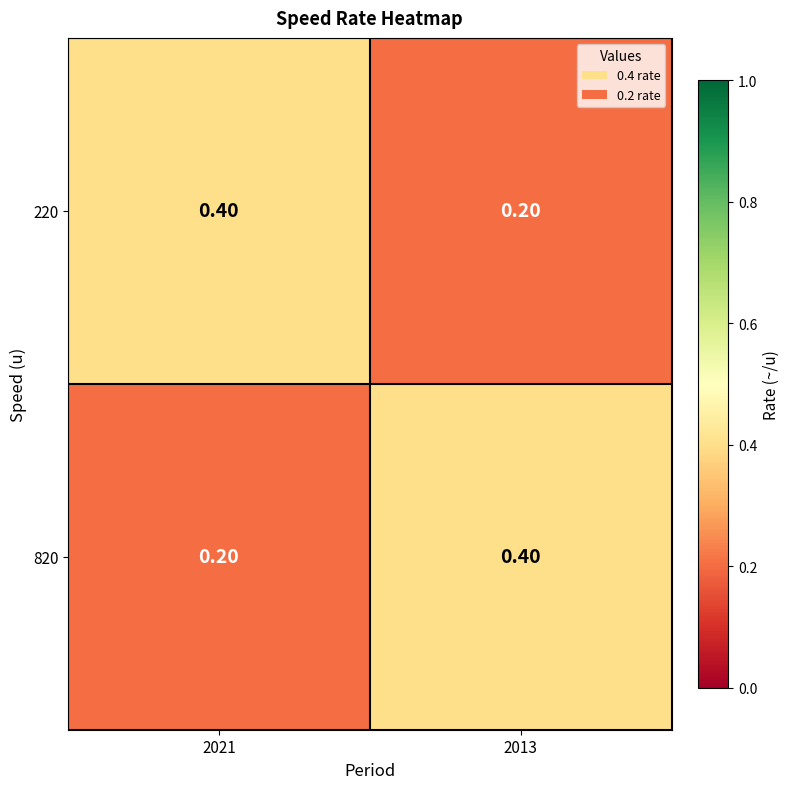

What is the sum of the 220 values at 2013 and 2021?

0.6